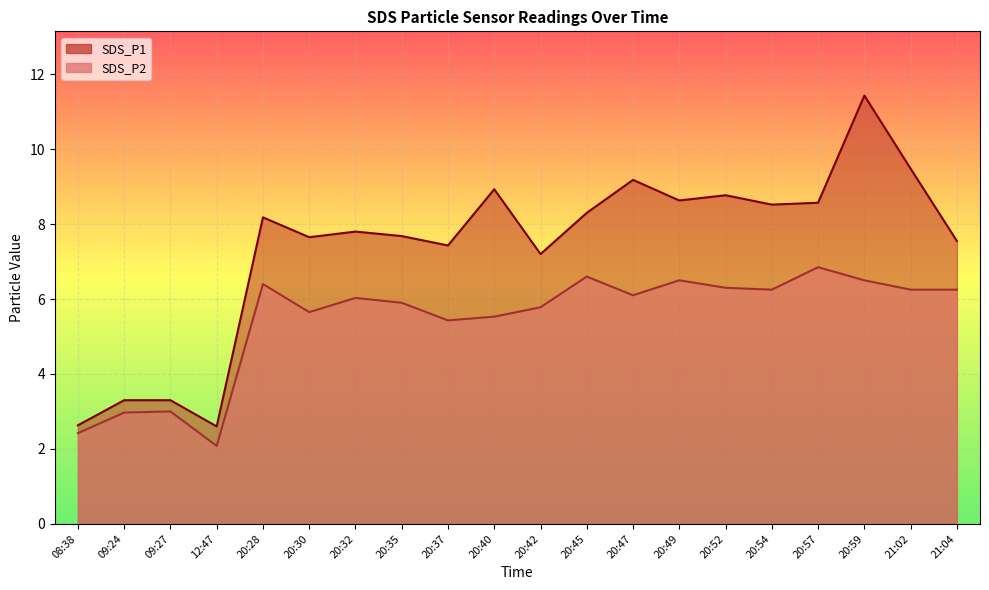

The value of SDS_P1 at 08:38 is 1.3. True or false?

False